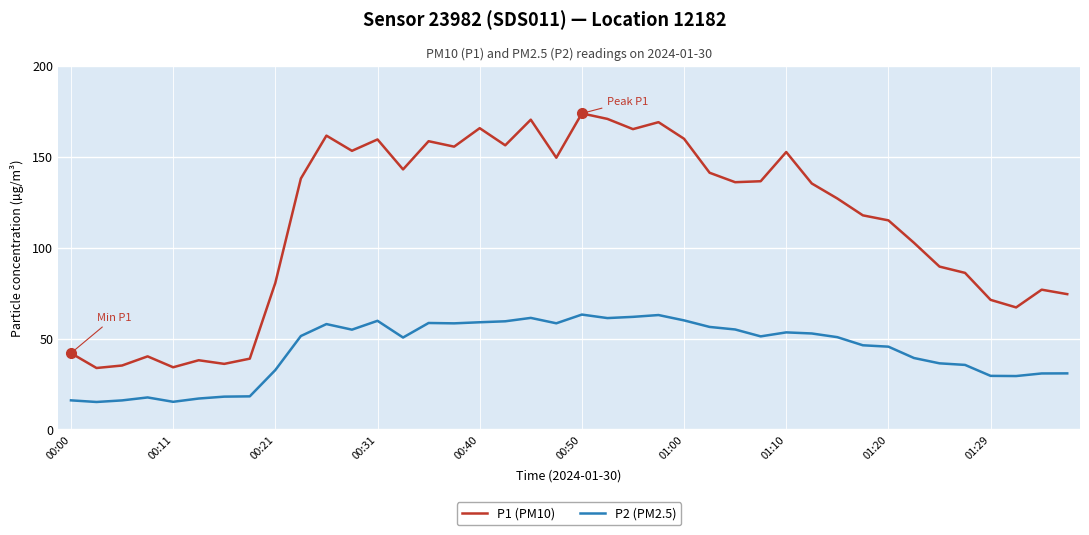

What is the difference between the maximum and minimum values in the P1 (PM10) series?

140.1